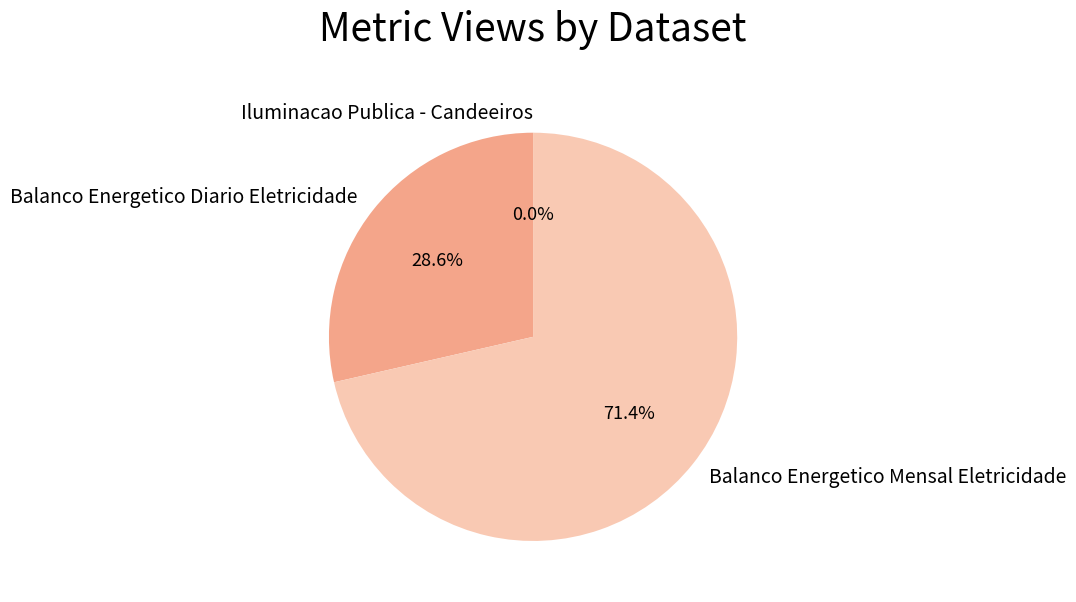

What is the ratio of the value at Balanco Energetico Diario Eletricidade to the value at Balanco Energetico Mensal Eletricidade?

0.4